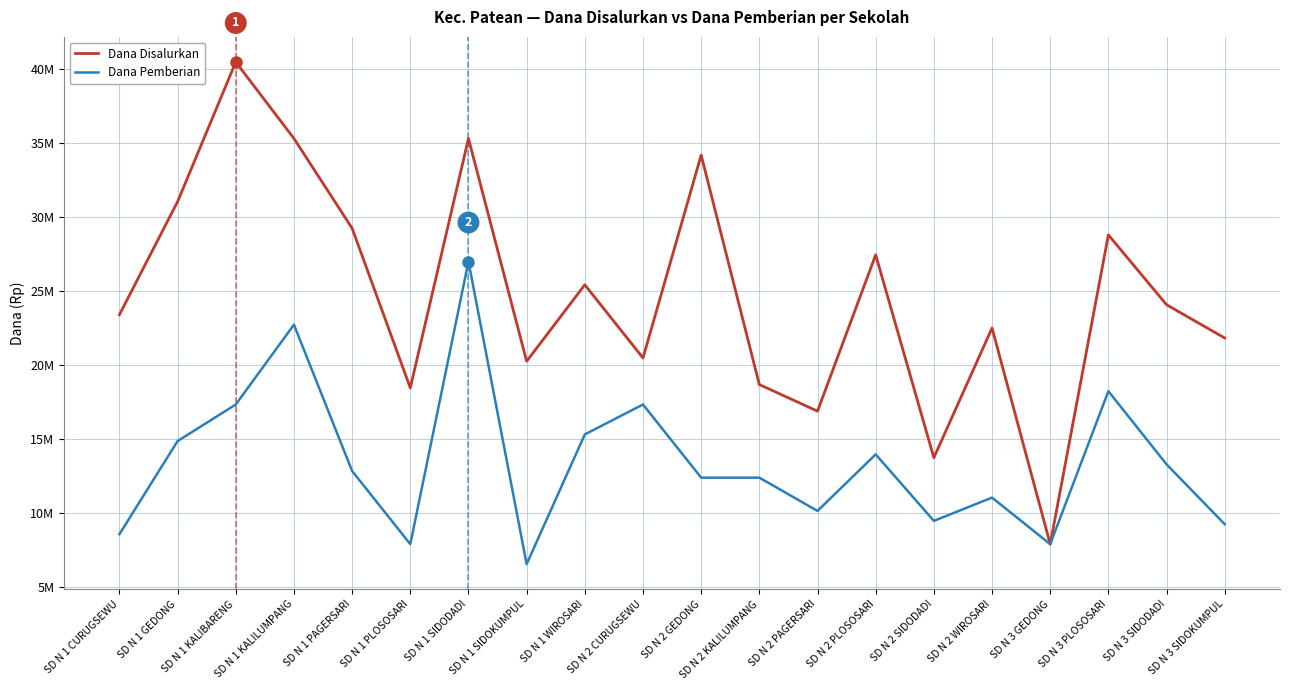

Is this an area chart (filled region under the line)?

No